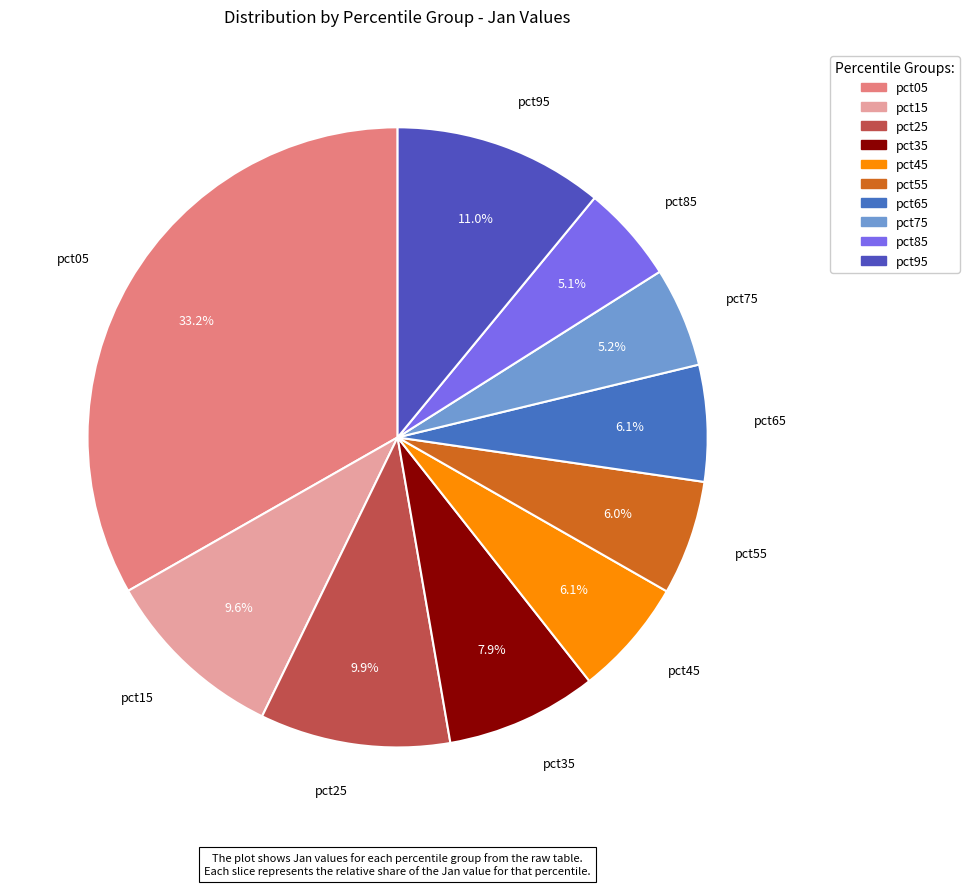

To the nearest percent, what percentage of the pie is pct05?

33%